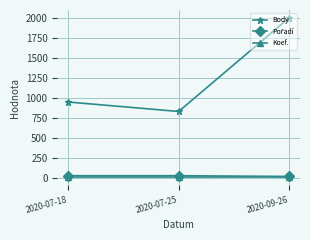

At which label is Body closest to 1418?

2020-07-18